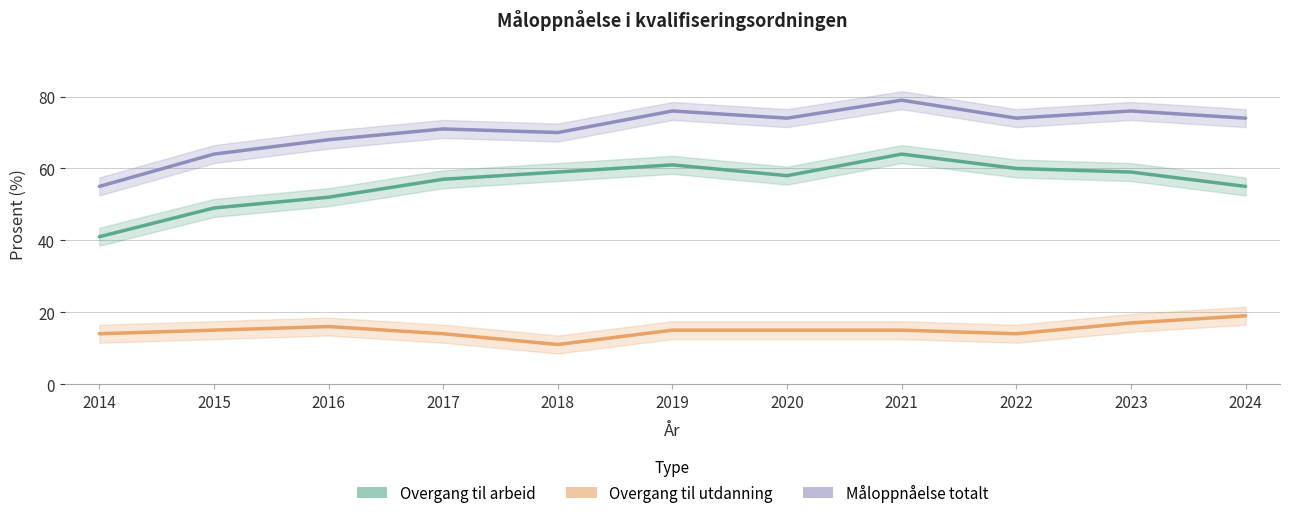

At which category does Overgang til utdanning reach its first local valley?

2018